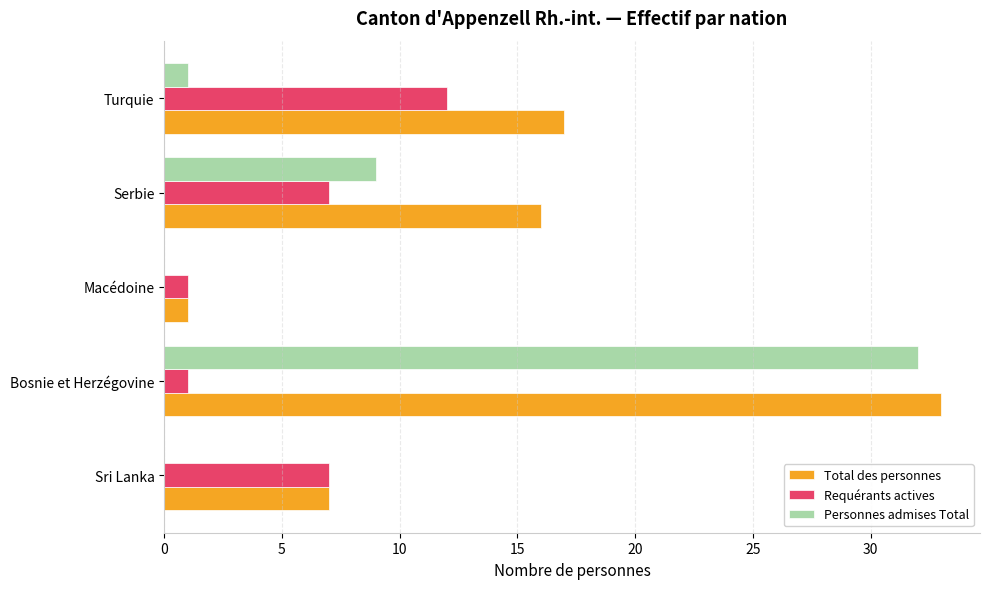

What is the sum of all Personnes admises Total values?

42